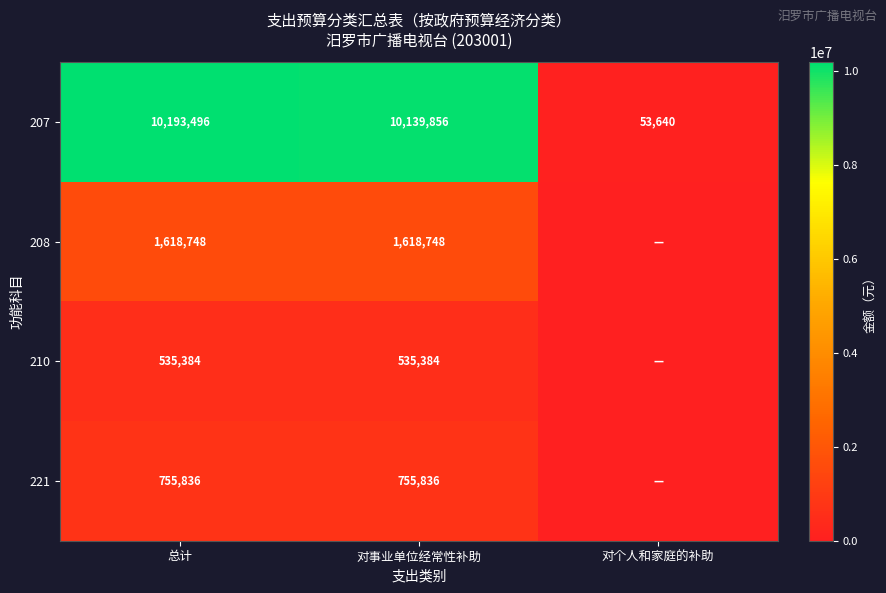

Between 对个人和家庭的补助 and 对事业单位经常性补助, which is larger?

对事业单位经常性补助